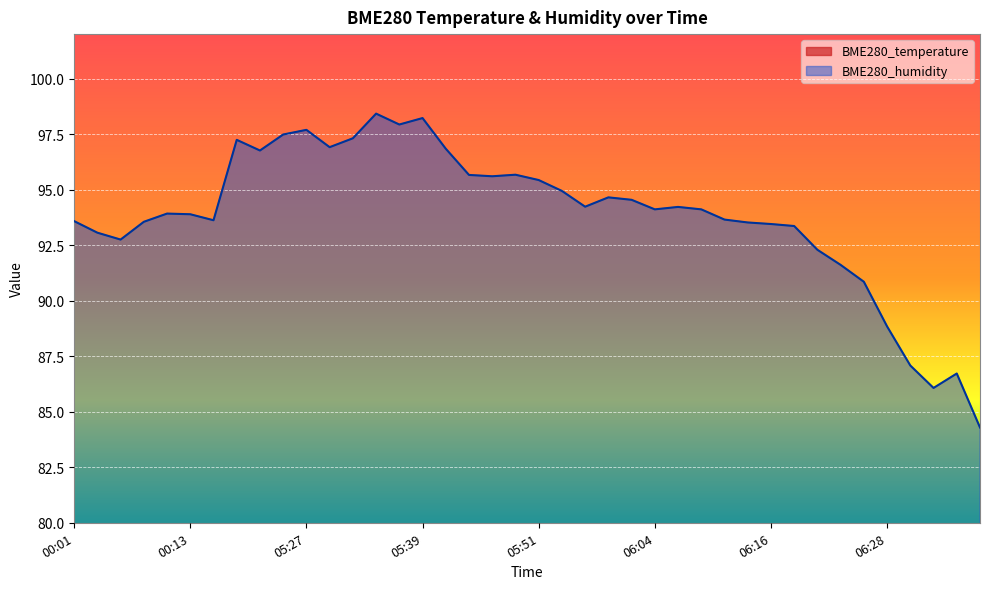

What is the average value of the BME280_humidity series?

93.9